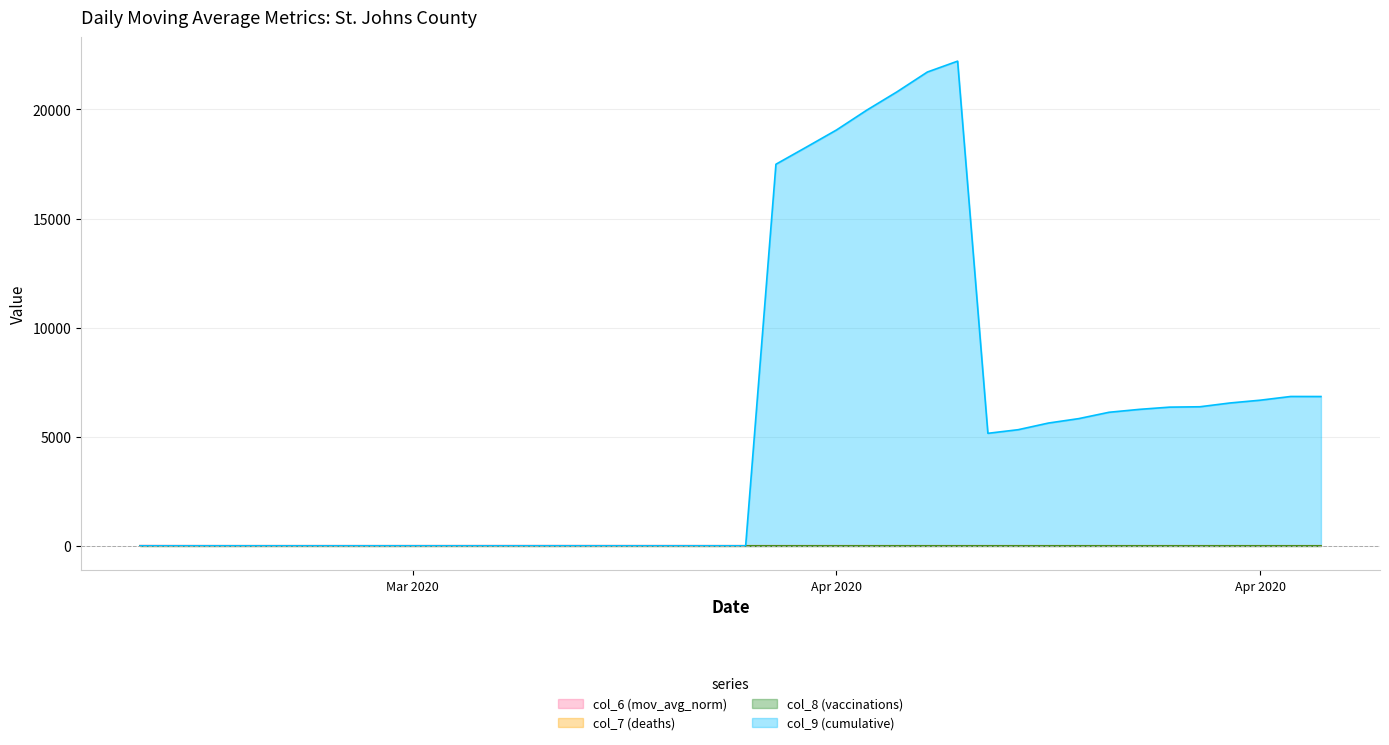

What is the spread (max minus min) of values at 2020-04-23?

6119.4